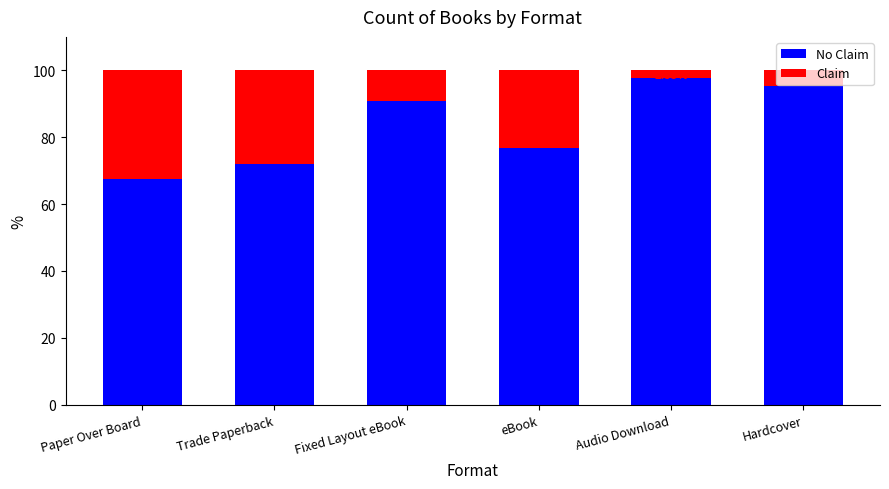

How many series are shown in this chart?

2